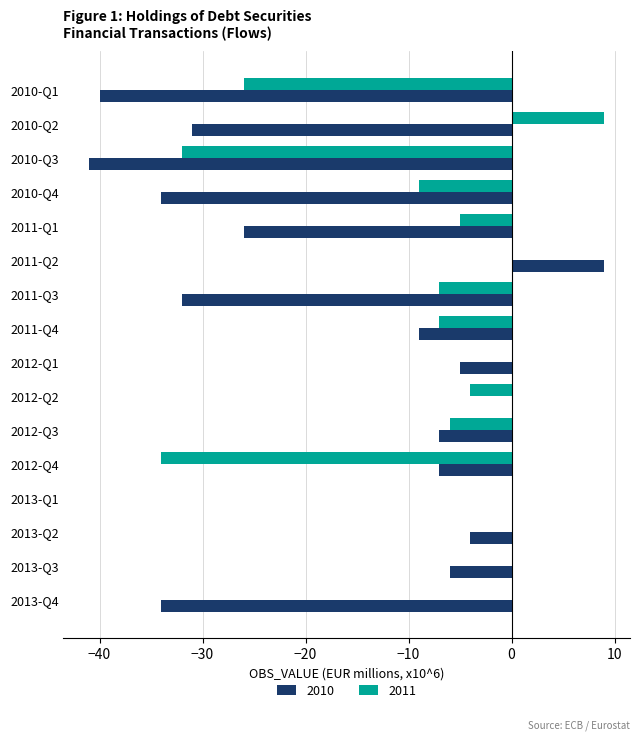

What is the sum of the 2010 values at 2013-Q3 and 2011-Q4?

-15